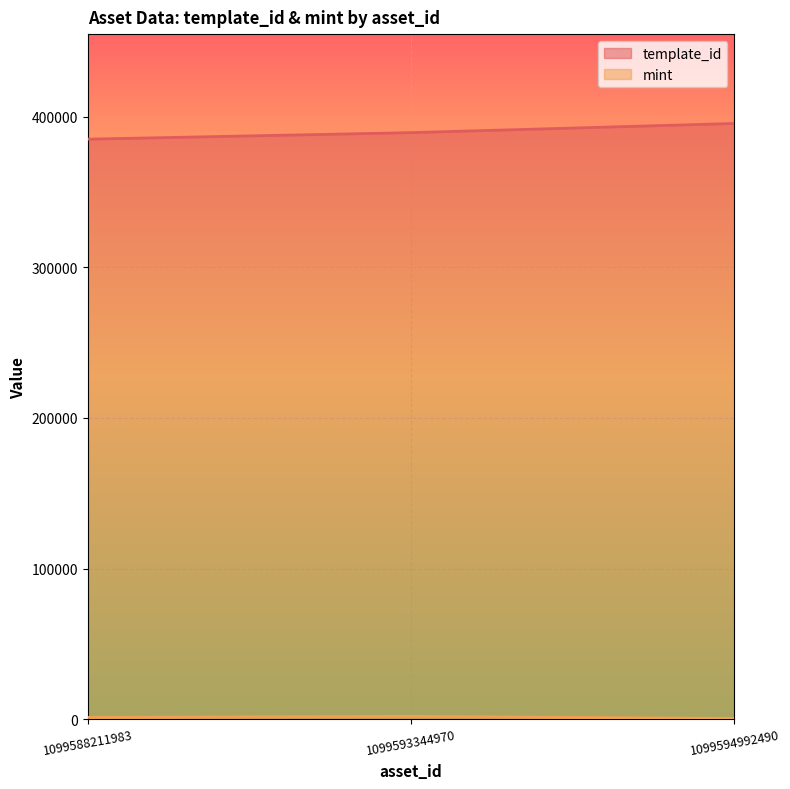

What is the difference between the template_id values at 1099594992490 and 1099588211983?

10421